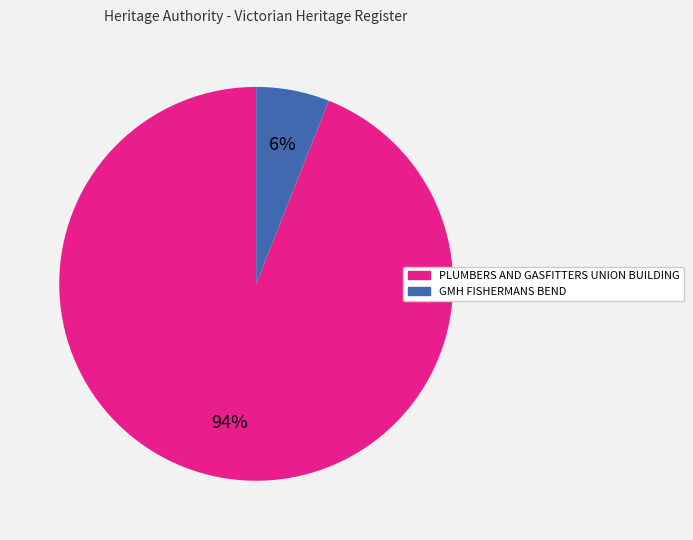

To the nearest percent, what percentage of the pie is PLUMBERS AND GASFITTERS UNION BUILDING?

94%